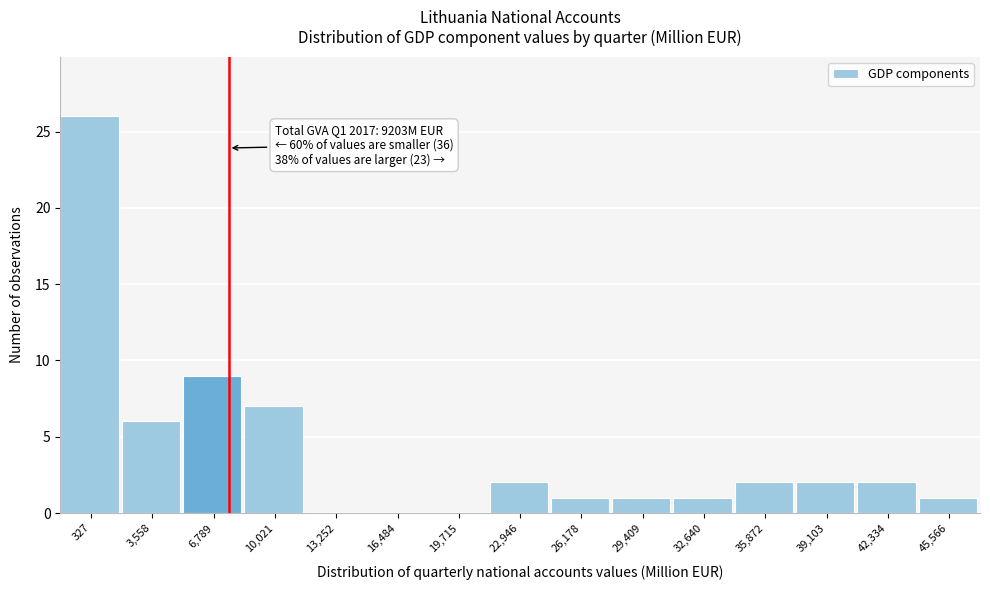

Reading left to right, what are all the values shown in this chart?

327=26	3,558=6	6,789=9	10,021=7	13,252=0	16,484=0	19,715=0	22,946=2	26,178=1	29,409=1	32,640=1	35,872=2	39,103=2	42,334=2	45,566=1